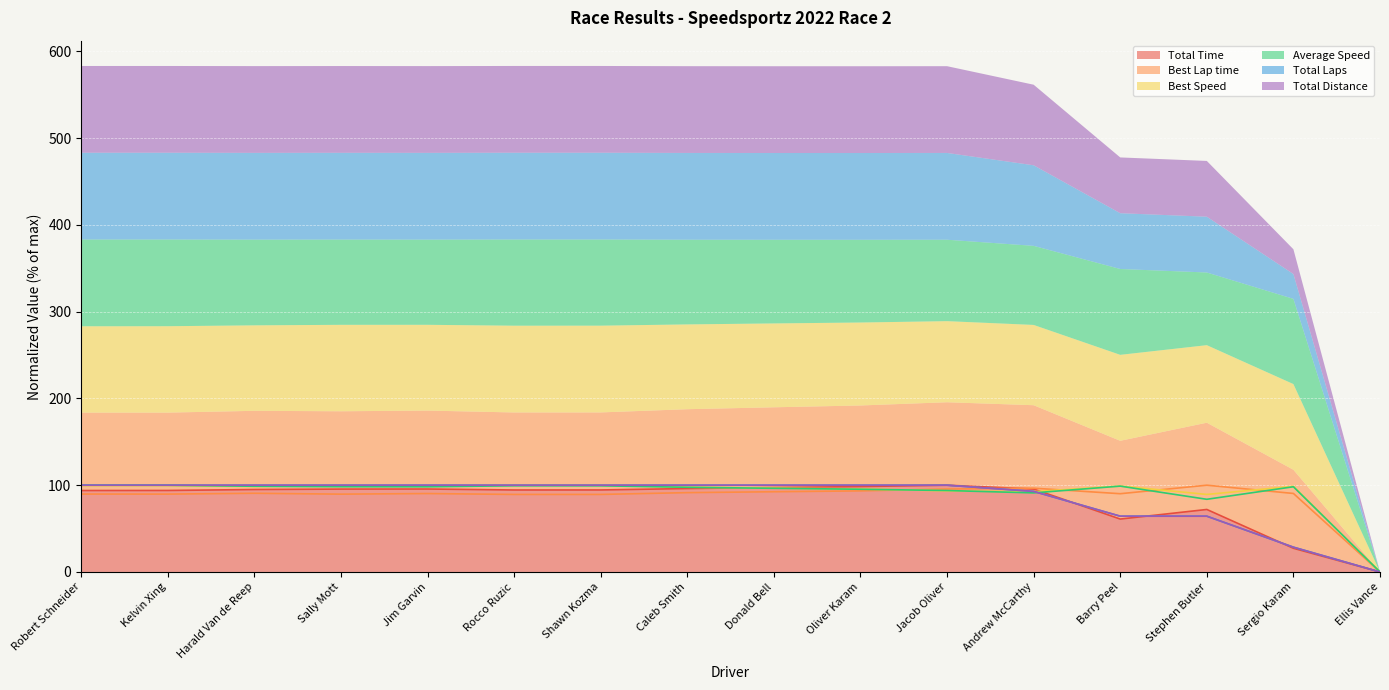

Reading left to right, transcribe all the data shown in this chart.

Total Time: Robert Schneider=93.9	Kelvin Xing=93.9	Harald Van de Reep=95.0	Sally Mott=95.5	Jim Garvin=95.6	Rocco Ruzic=94.5	Shawn Kozma=94.5	Caleb Smith=96.2	Donald Bell=97.3	Oliver Karam=98.4	Jacob Oliver=100.0	Andrew McCarthy=95.6	Barry Peel=61.0	Stephen Butler=72.0	Sergio Karam=27.3	Ellis Vance=0.0
Best Lap time: Robert Schneider=89.8	Kelvin Xing=89.7	Harald Van de Reep=90.7	Sally Mott=89.7	Jim Garvin=90.4	Rocco Ruzic=89.4	Shawn Kozma=89.4	Caleb Smith=91.4	Donald Bell=92.5	Oliver Karam=93.5	Jacob Oliver=95.6	Andrew McCarthy=96.6	Barry Peel=90.2	Stephen Butler=100.0	Sergio Karam=90.5	Ellis Vance=0.0
Best Speed: Robert Schneider=99.5	Kelvin Xing=99.6	Harald Van de Reep=98.5	Sally Mott=99.6	Jim Garvin=98.9	Rocco Ruzic=100.0	Shawn Kozma=100.0	Caleb Smith=97.7	Donald Bell=96.6	Oliver Karam=95.6	Jacob Oliver=93.5	Andrew McCarthy=92.5	Barry Peel=99.1	Stephen Butler=89.4	Sergio Karam=98.8	Ellis Vance=0.0
Average Speed: Robert Schneider=100.0	Kelvin Xing=99.9	Harald Van de Reep=98.8	Sally Mott=98.3	Jim Garvin=98.2	Rocco Ruzic=99.3	Shawn Kozma=99.3	Caleb Smith=97.6	Donald Bell=96.4	Oliver Karam=95.4	Jacob Oliver=93.9	Andrew McCarthy=91.2	Barry Peel=98.9	Stephen Butler=83.8	Sergio Karam=98.2	Ellis Vance=0.0
Total Laps: Robert Schneider=100.0	Kelvin Xing=100.0	Harald Van de Reep=100.0	Sally Mott=100.0	Jim Garvin=100.0	Rocco Ruzic=100.0	Shawn Kozma=100.0	Caleb Smith=100.0	Donald Bell=100.0	Oliver Karam=100.0	Jacob Oliver=100.0	Andrew McCarthy=92.9	Barry Peel=64.3	Stephen Butler=64.3	Sergio Karam=28.6	Ellis Vance=0.0
Total Distance: Robert Schneider=100.0	Kelvin Xing=100.0	Harald Van de Reep=100.0	Sally Mott=100.0	Jim Garvin=100.0	Rocco Ruzic=100.0	Shawn Kozma=100.0	Caleb Smith=100.0	Donald Bell=100.0	Oliver Karam=100.0	Jacob Oliver=100.0	Andrew McCarthy=92.9	Barry Peel=64.3	Stephen Butler=64.3	Sergio Karam=28.6	Ellis Vance=0.0